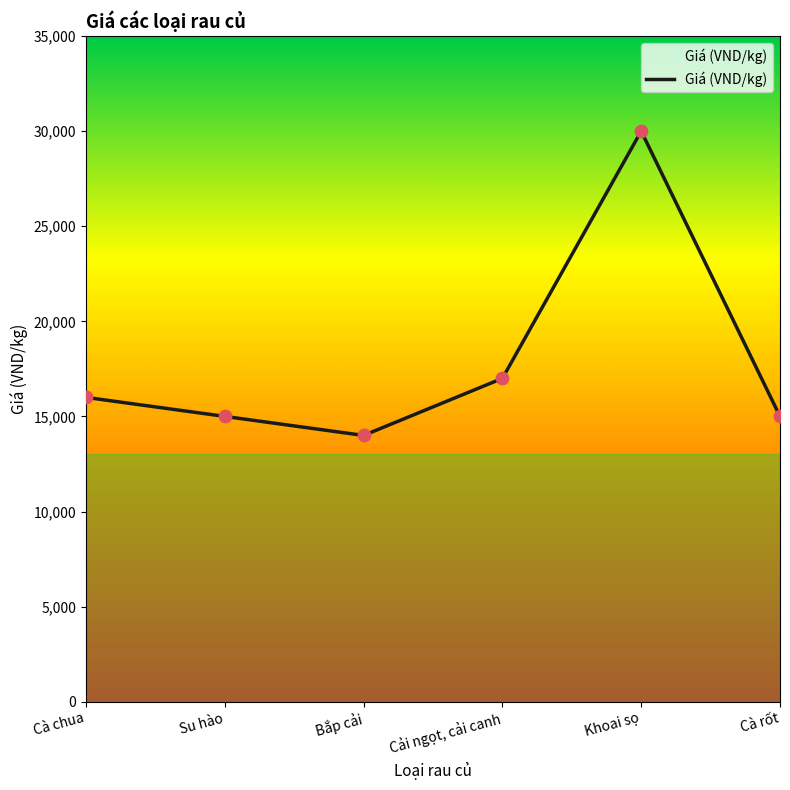

What is the change in value from Cà chua to Bắp cải?

-2000